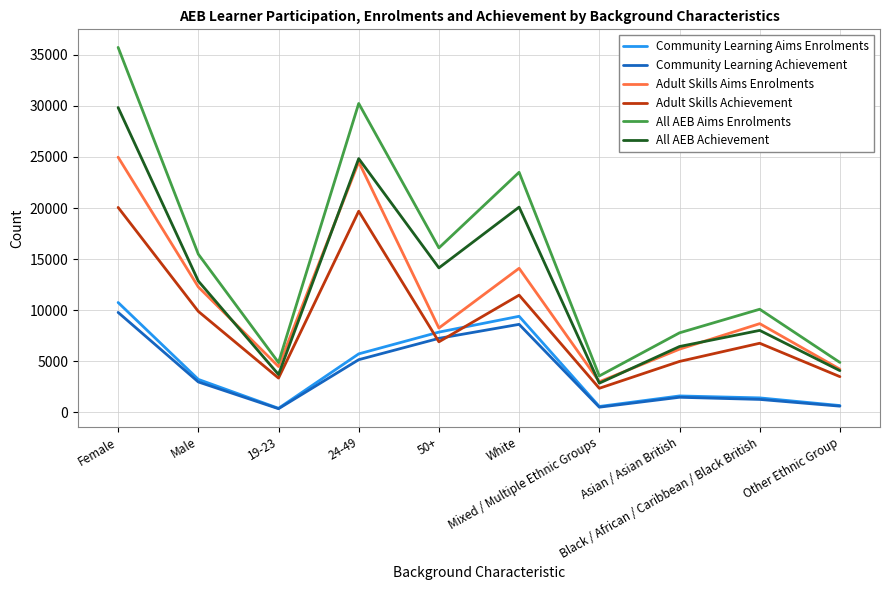

What is the difference between the highest and lowest values at Male?

12510